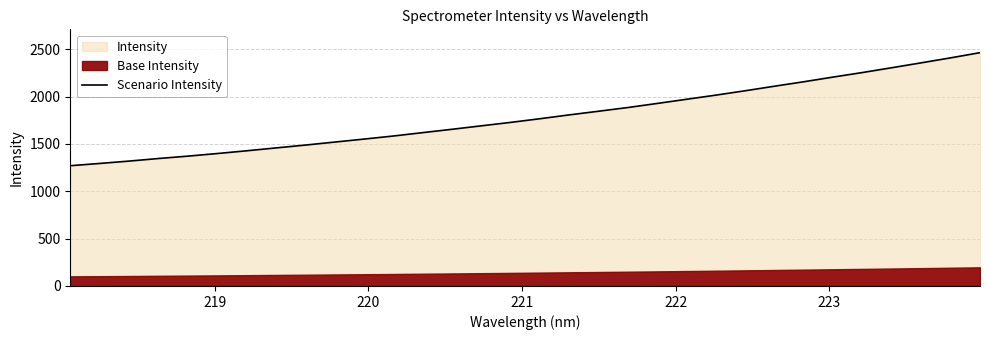

What is the highest value of the Scenario Intensity series?

2463.9